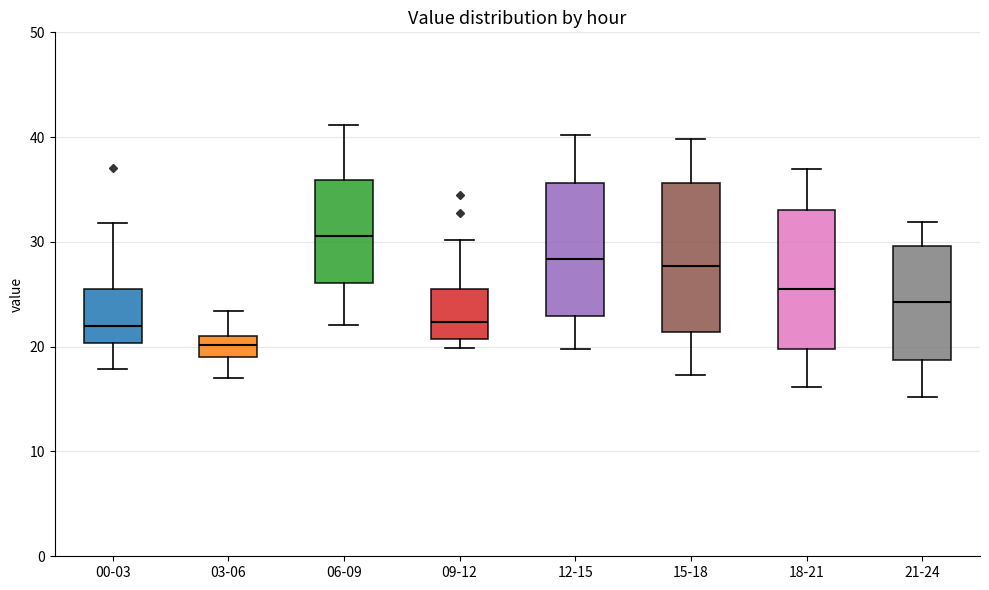

Reading left to right, transcribe this box plot: for each box, give where its median line is, the range the box spans, and where its two whiskers end, as read against the y-axis. The values are not printed on the chart, so give them approximately, as read against the axis.

00-03: median 22, box 20 to 26, whiskers 18 to 32
03-06: median 20, box 19 to 21, whiskers 17 to 23
06-09: median 31, box 26 to 36, whiskers 22 to 41
09-12: median 22, box 21 to 26, whiskers 20 to 30
12-15: median 28, box 23 to 36, whiskers 20 to 40
15-18: median 28, box 21 to 36, whiskers 17 to 40
18-21: median 26, box 20 to 33, whiskers 16 to 37
21-24: median 24, box 19 to 30, whiskers 15 to 32